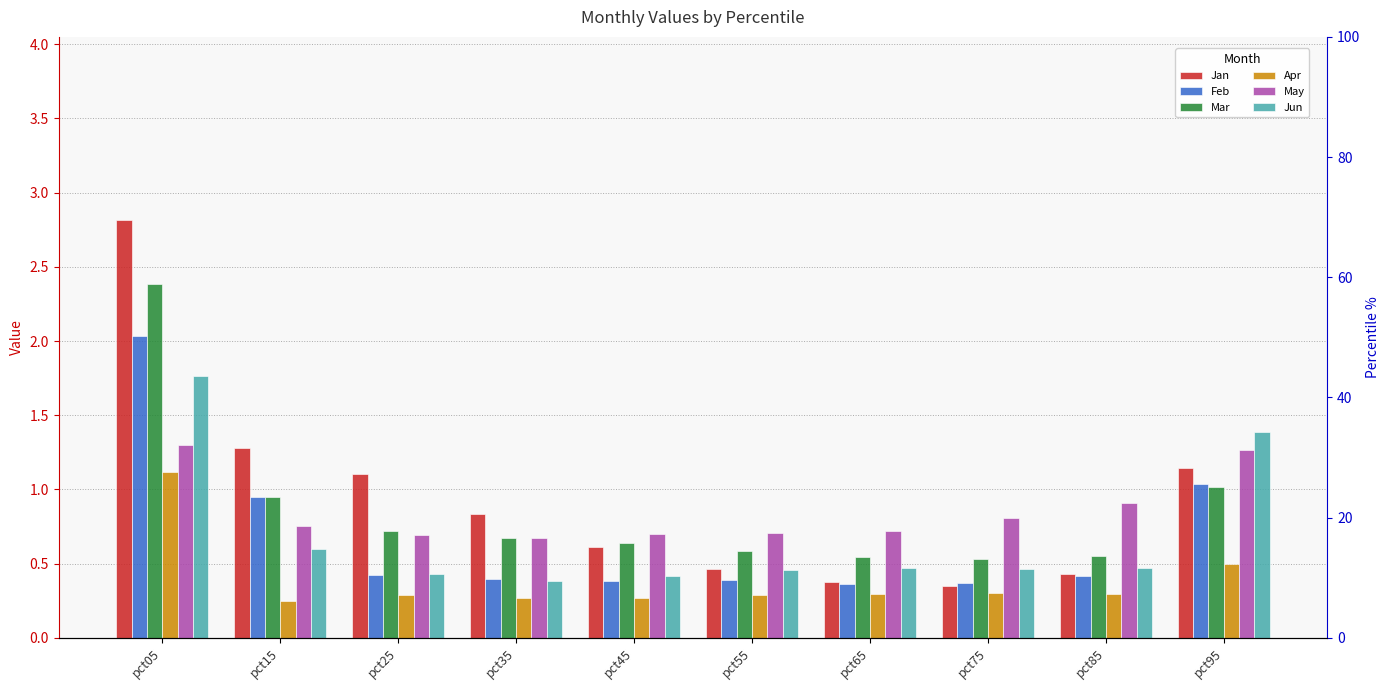

Count the Apr values in the range 0 to 1.

9